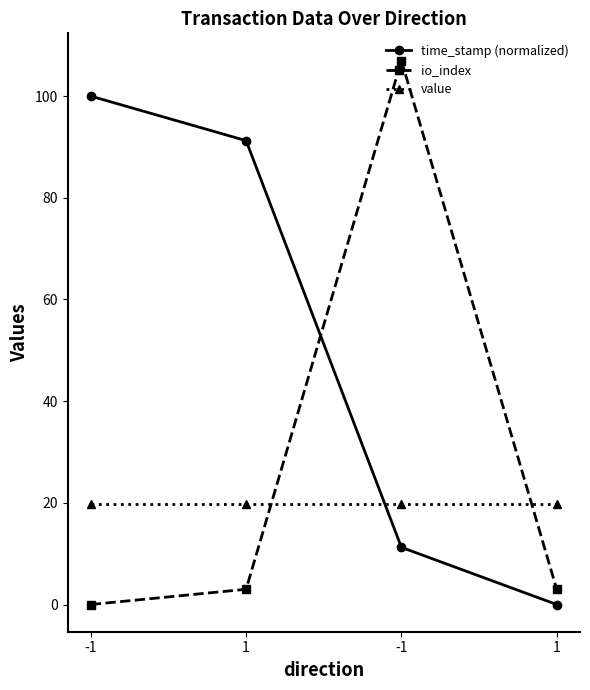

Rank the series by their maximum value, from lowest to highest.

value, time_stamp (normalized), io_index